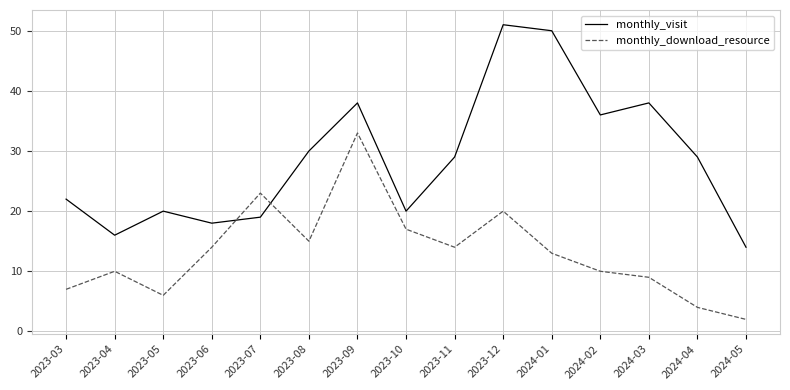

Rank the series by their maximum value, from lowest to highest.

monthly_download_resource, monthly_visit